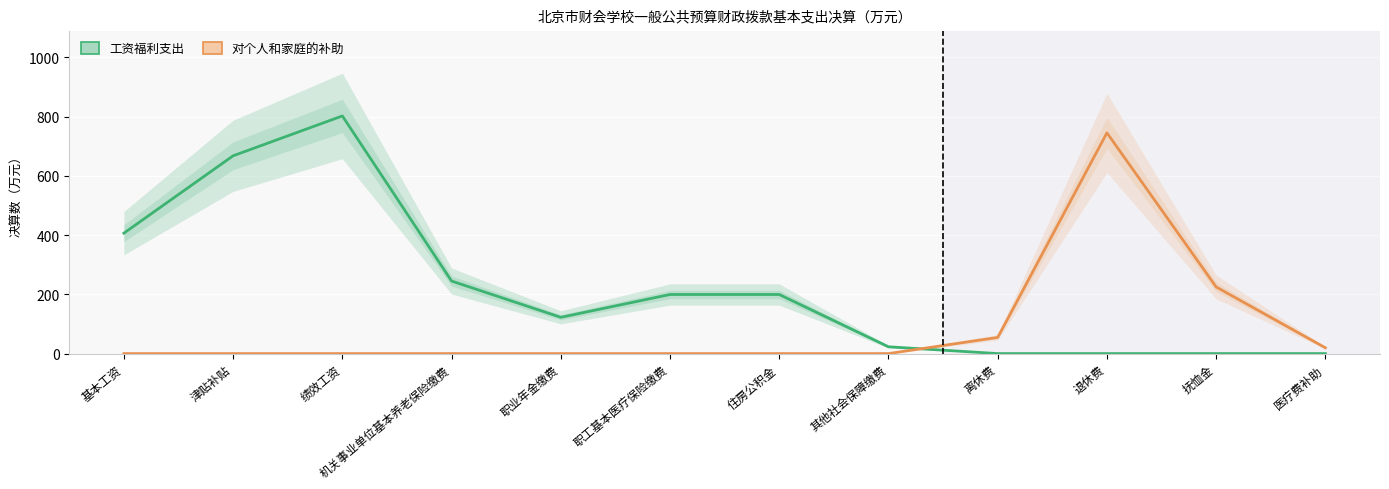

What is the label of the 11th point from the left?

抚恤金